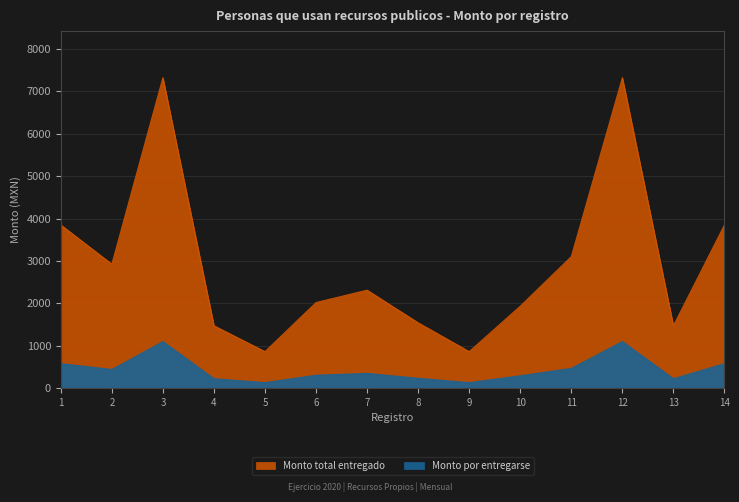

Is the value of Monto total entregado at 9 greater than the value of Monto por entregarse at 9?

Yes